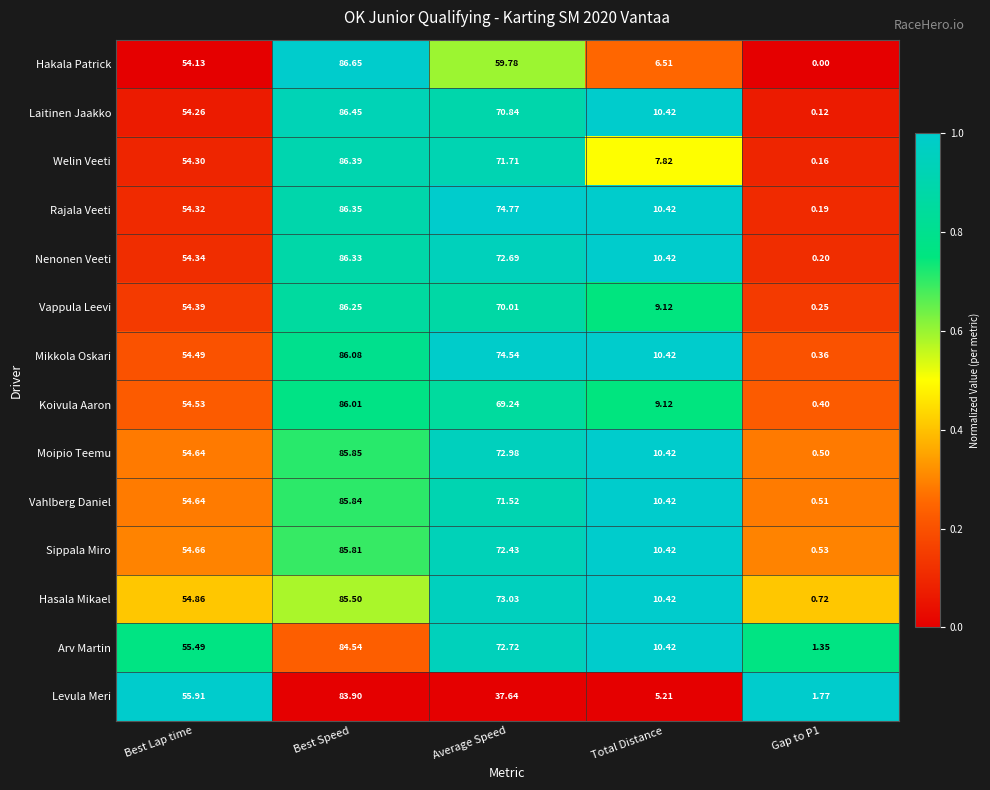

At how many categories does at least one series exceed 0?

5